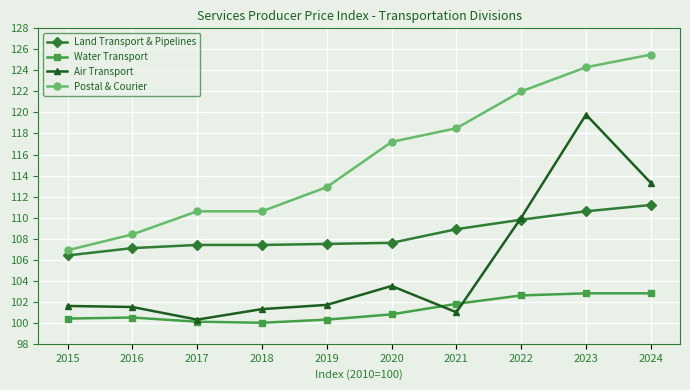

What is the difference between the Water Transport values at 2020 and 2019?

0.5